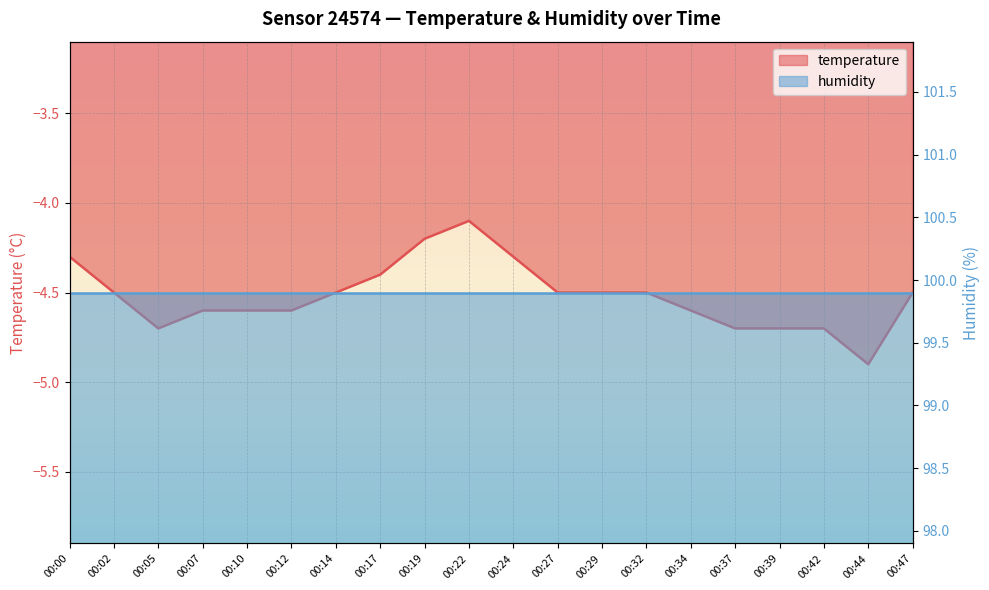

Rank the categories by value from highest to lowest.

00:22, 00:19, 00:00, 00:24, 00:17, 00:02, 00:14, 00:27, 00:29, 00:32, 00:47, 00:07, 00:10, 00:12, 00:34, 00:05, 00:37, 00:39, 00:42, 00:44